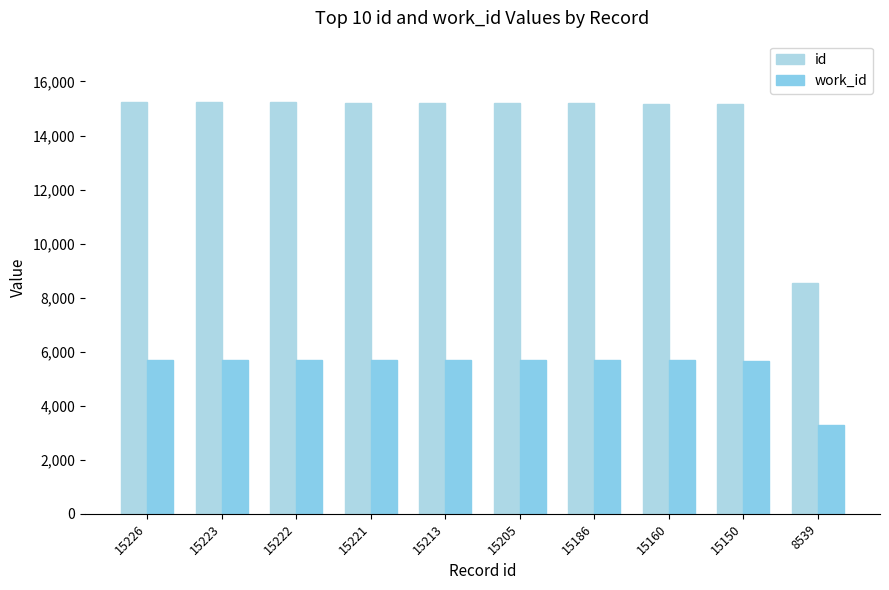

How many groups of bars are there?

10